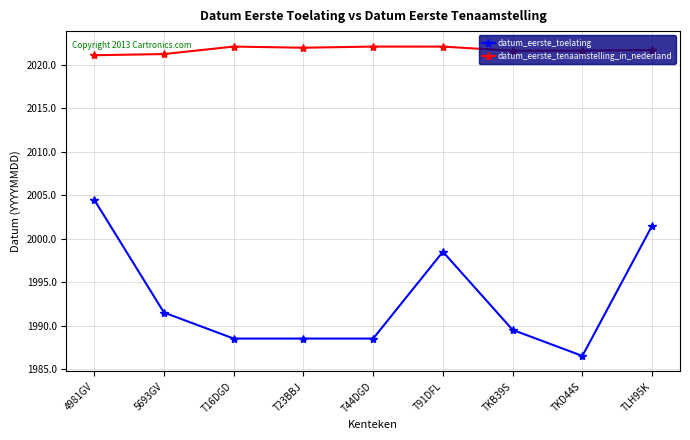

What is the difference between the maximum and second lowest values in the datum_eerste_toelating series?

16.0